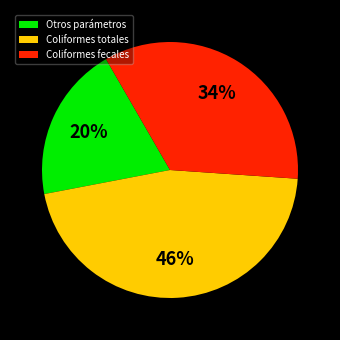

Rank the categories by value from highest to lowest.

Coliformes totales, Coliformes fecales, Otros parámetros